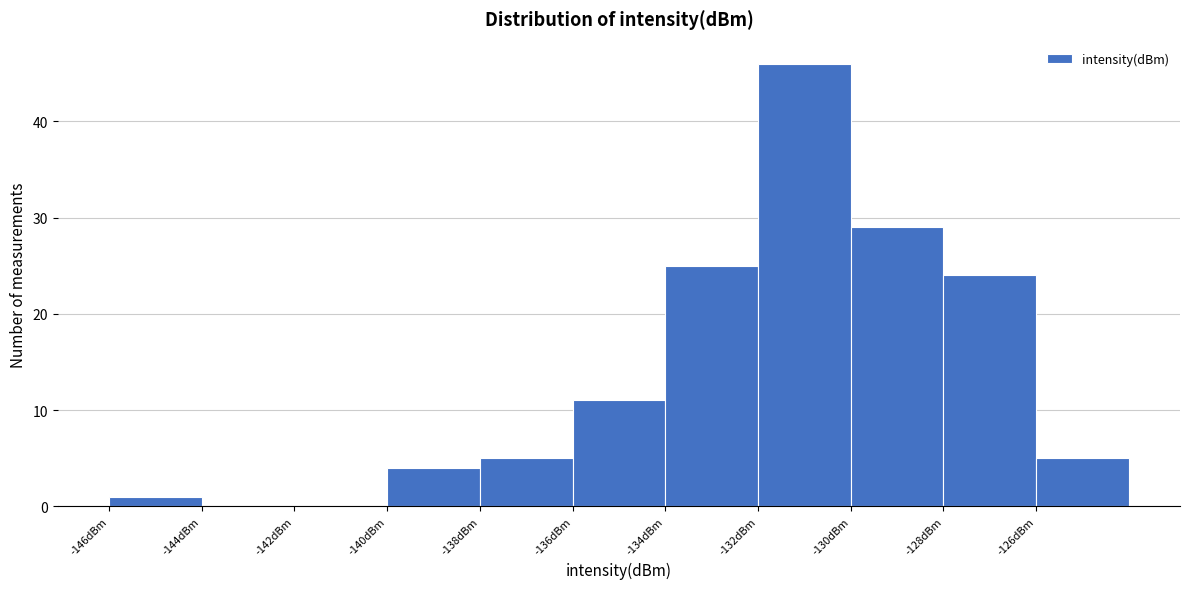

Over which range of the x-axis is the bar tallest?

-132 to -130